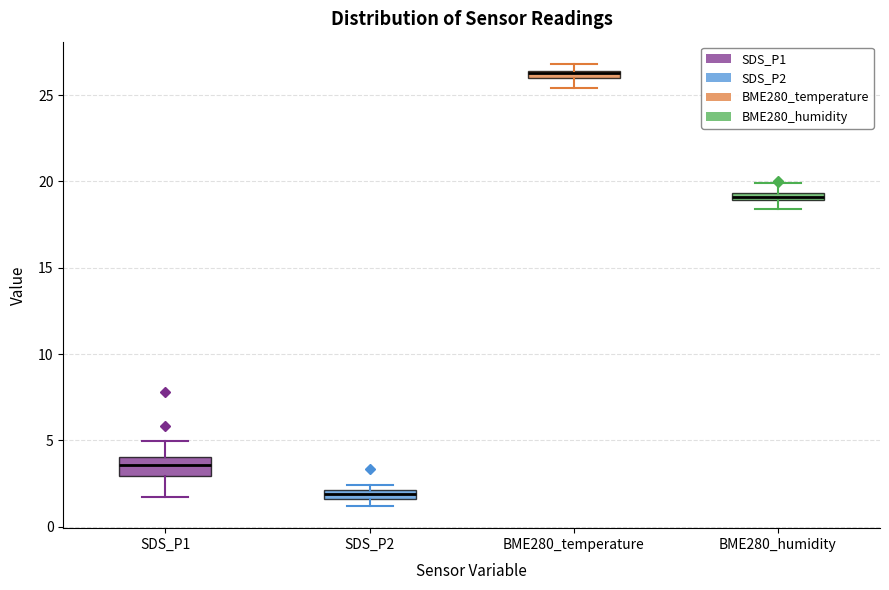

Which box is the tallest, from its lower edge to its upper edge?

SDS_P1